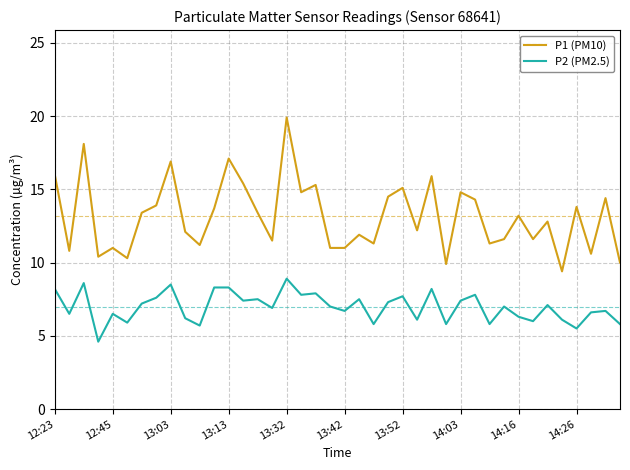

What is the total value across all series at 38?

21.1